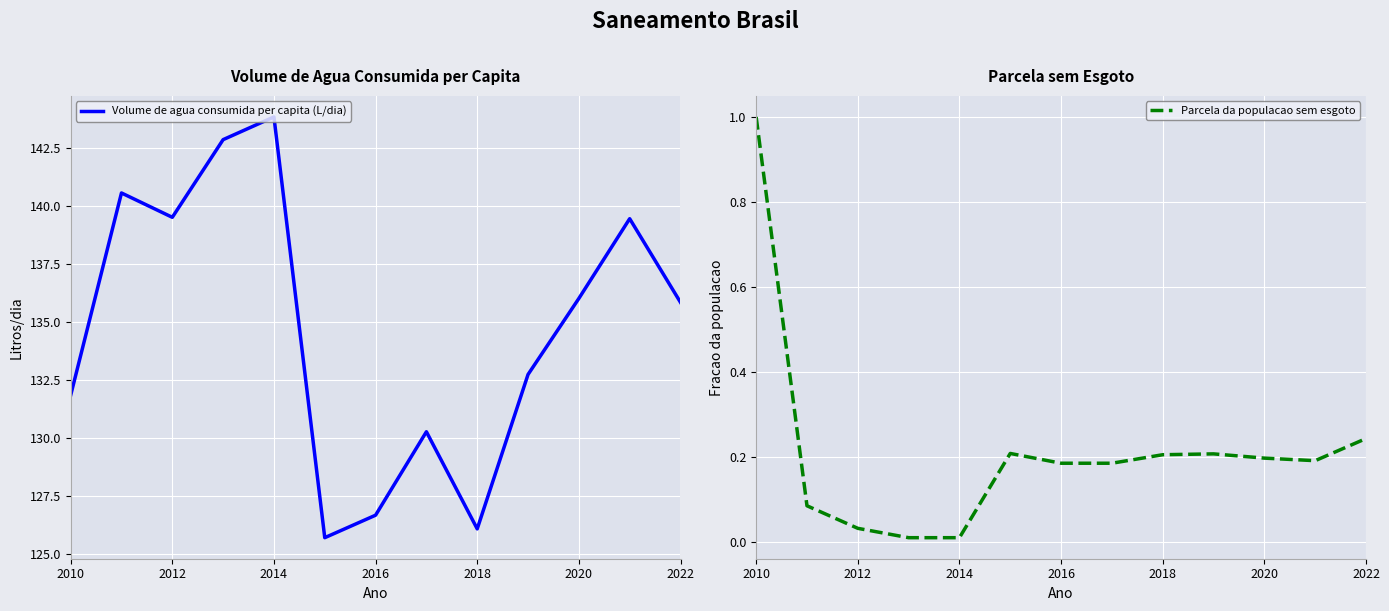

True or false: Volume de agua consumida per capita (L/dia) and Parcela da populacao sem esgoto intersect in this chart.

False